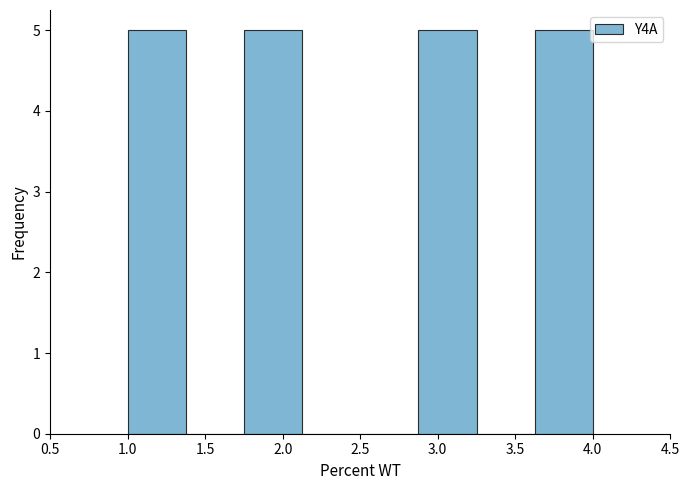

Reading left to right, transcribe this chart: for each bar, give the range it covers on the x-axis and its height. Neither the bar edges nor the heights are printed on the chart, so give them approximately, as read against the axes.

1.000 to 1.375: 5
1.375 to 1.750: 0
1.750 to 2.125: 5
2.125 to 2.500: 0
2.500 to 2.875: 0
2.875 to 3.250: 5
3.250 to 3.625: 0
3.625 to 4.000: 5